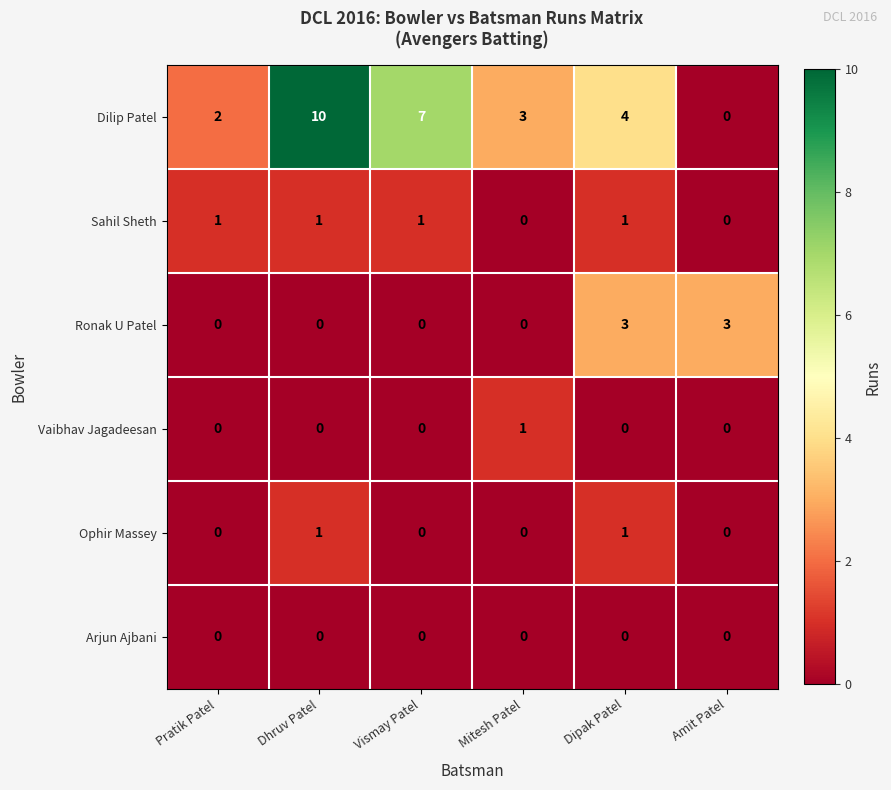

Where is Dilip Patel nearest to the value 5?

Dipak Patel